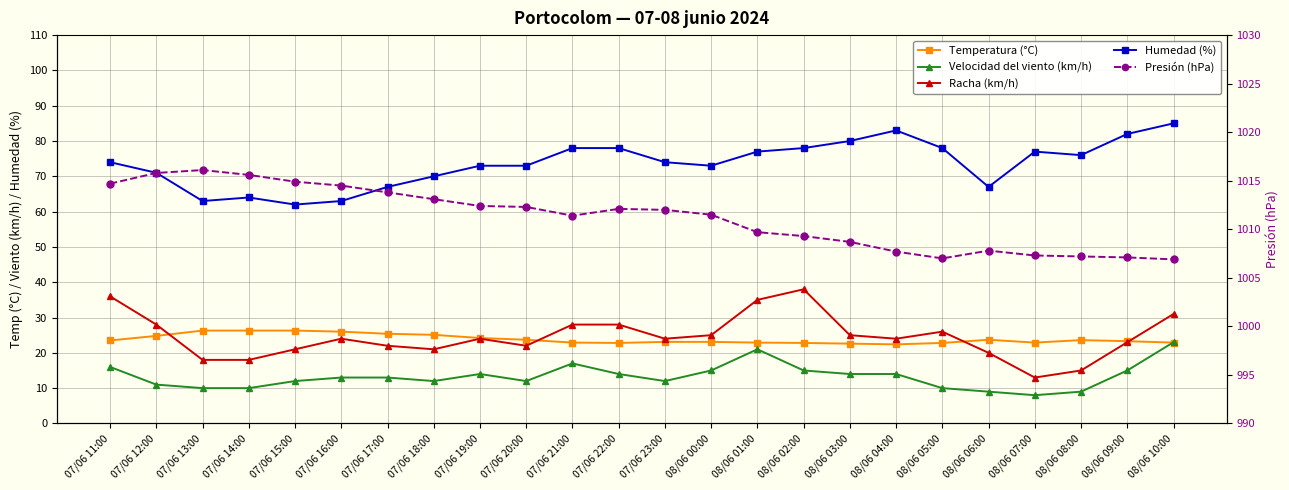

What is the difference between the Racha (km/h) values at 07/06 13:00 and 07/06 19:00?

6.0